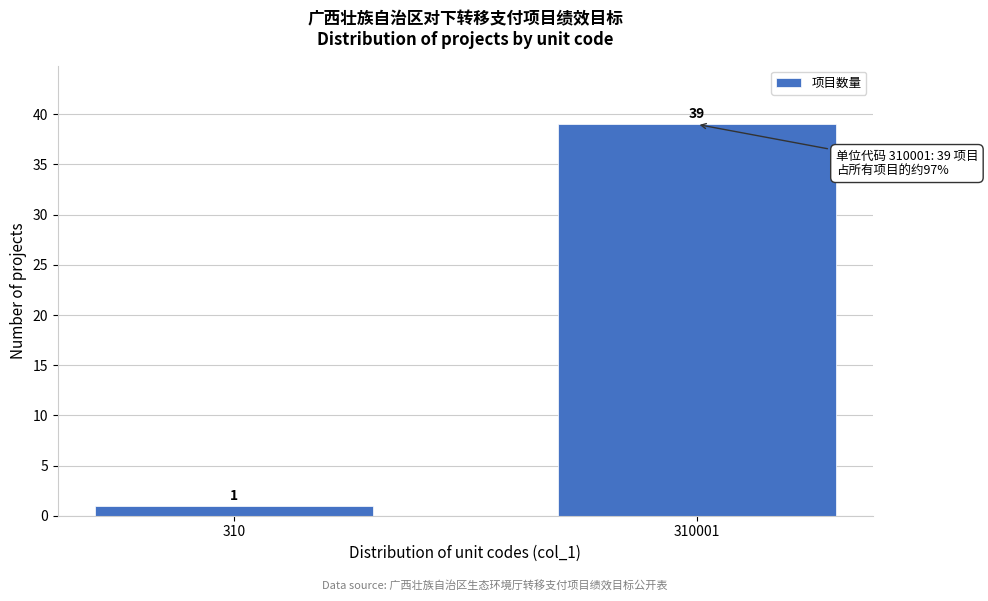

Reading left to right, list all the values displayed in this chart.

310=1	310001=39